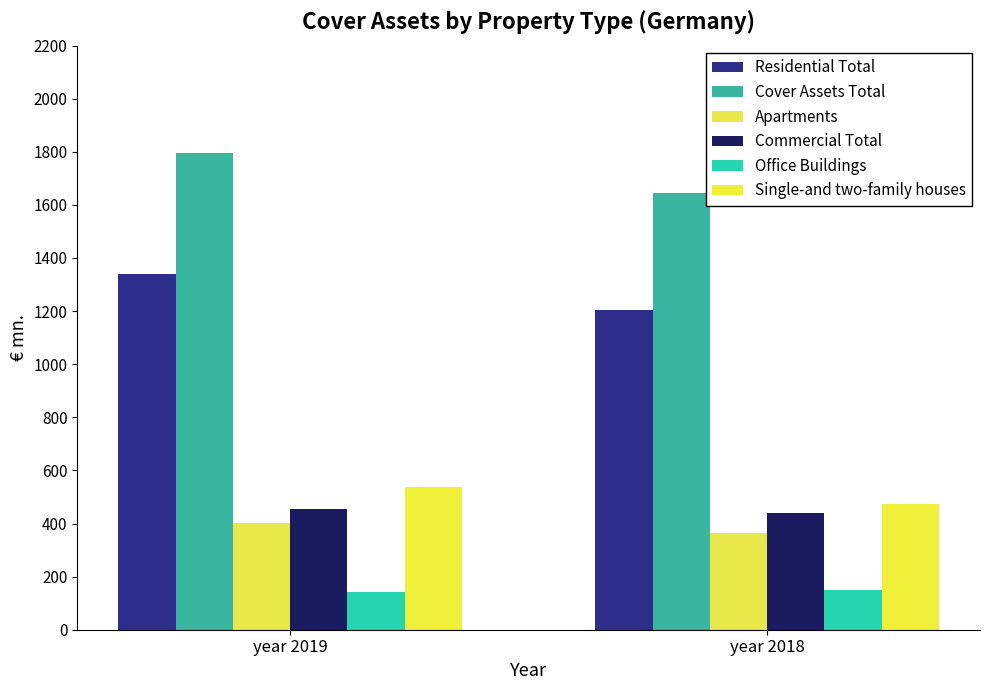

Reading left to right, extract all data points from this chart.

Residential Total: year 2019=1338.6	year 2018=1203.1
Cover Assets Total: year 2019=1794.9	year 2018=1644.4
Apartments: year 2019=401.5	year 2018=365.2
Commercial Total: year 2019=456.3	year 2018=441.3
Office Buildings: year 2019=141.6	year 2018=149.8
Single-and two-family houses: year 2019=536.9	year 2018=473.8